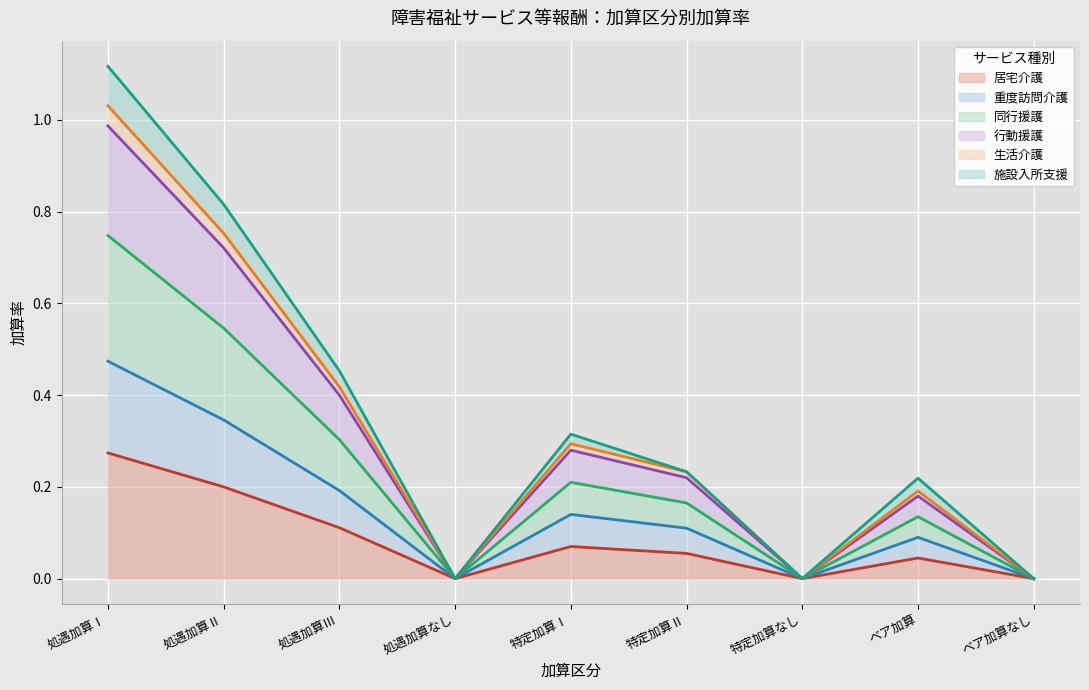

What is the label of the 8th point from the left?

ベア加算